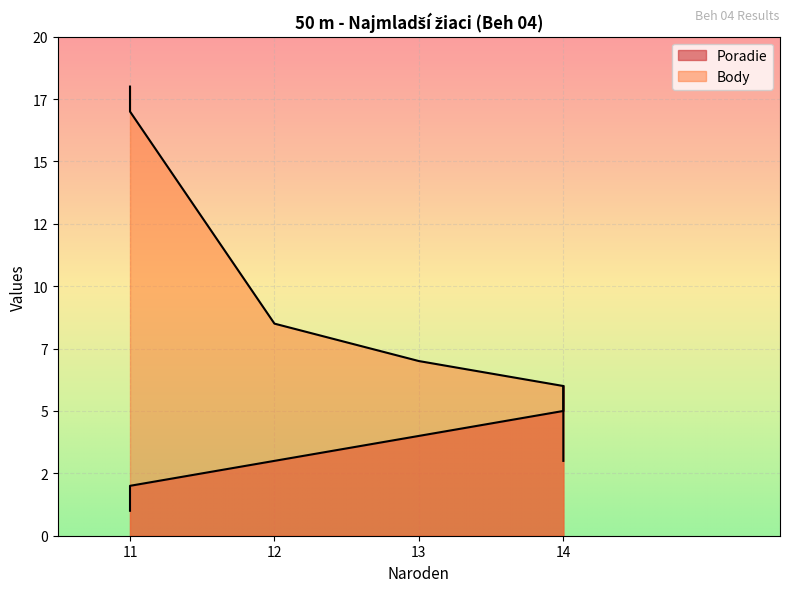

Which series ends up on top after the final intersection of Body and Poradie?

Poradie